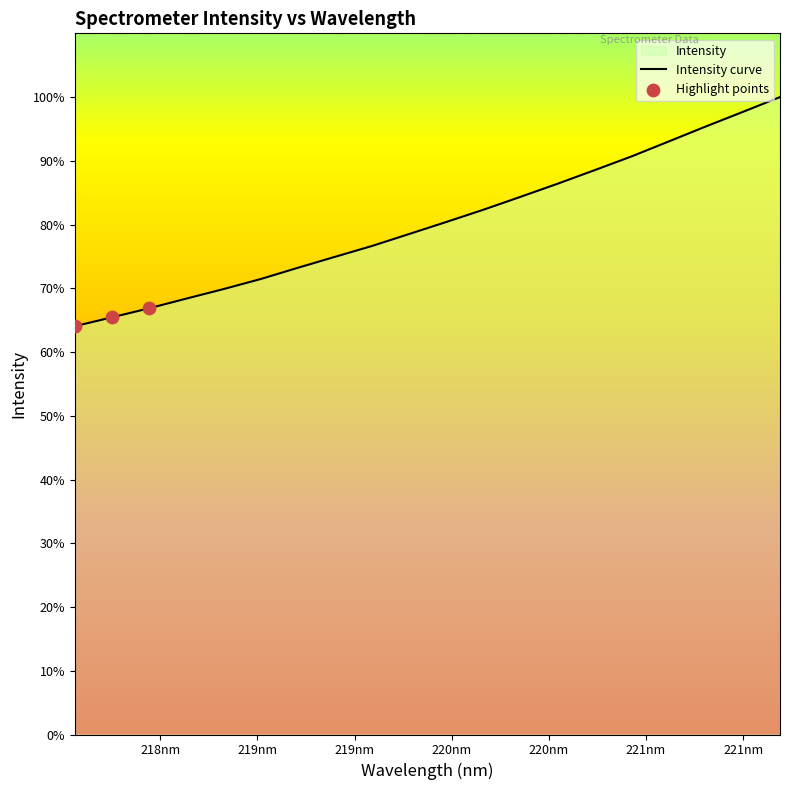

Between 221.3083 and 218.2508, which is larger?

221.3083